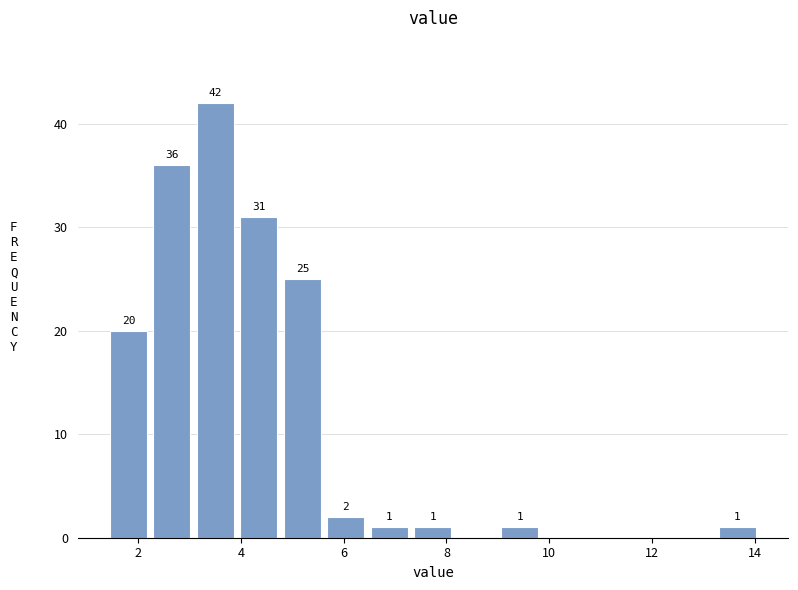

Which range on the x-axis has the tallest bar?

3.2 to 4.0